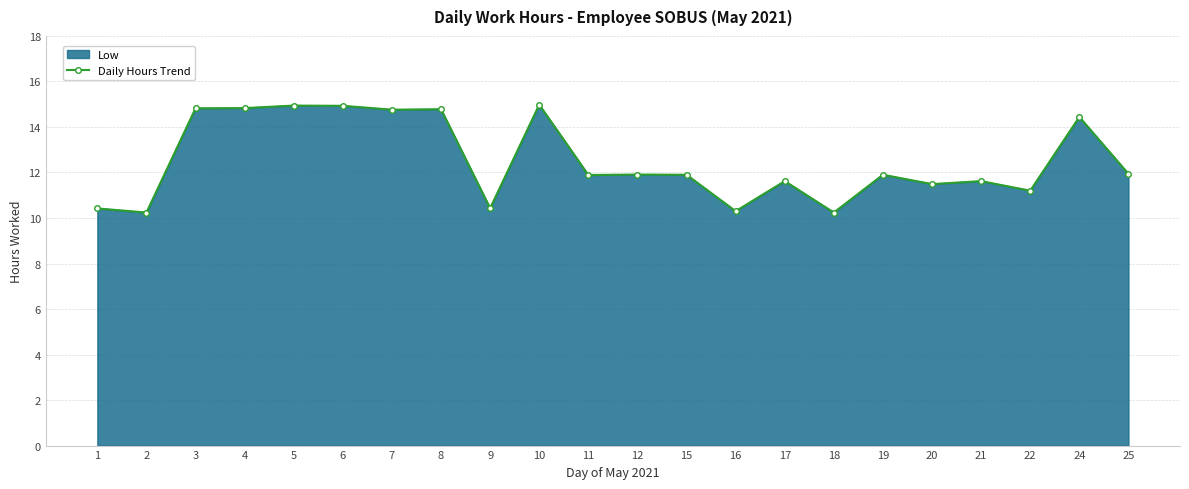

Reading right to left, list all the values displayed in this chart.

11.9	14.4	11.2	11.6	11.5	11.9	10.2	11.6	10.3	11.9	11.9	11.9	15.0	10.4	14.8	14.8	14.9	14.9	14.8	14.8	10.2	10.4